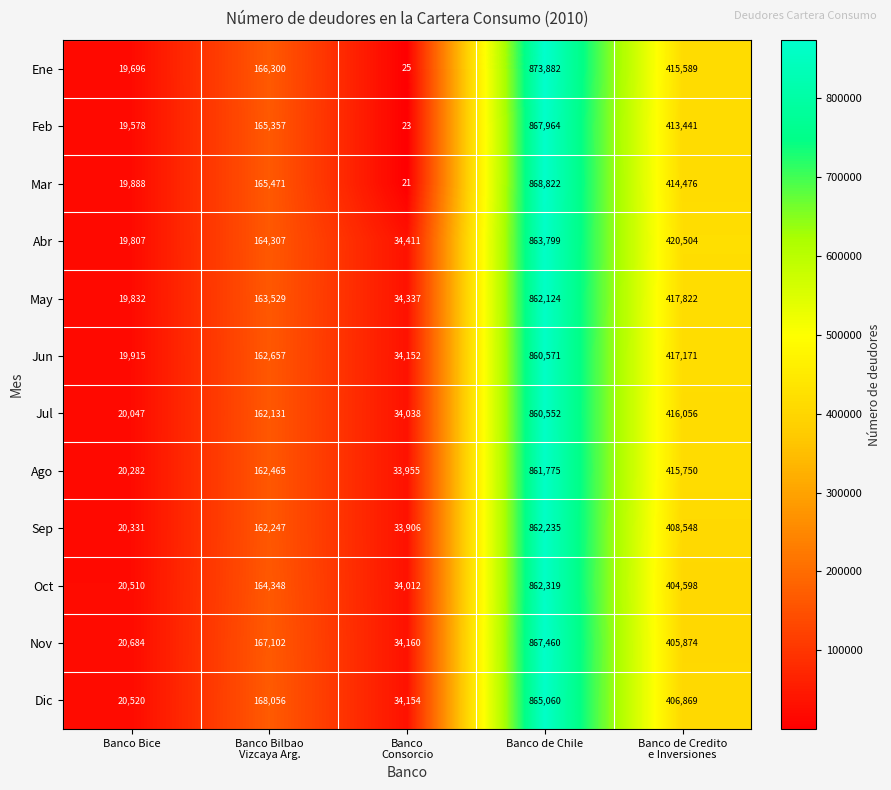

How many series are shown in this chart?

12